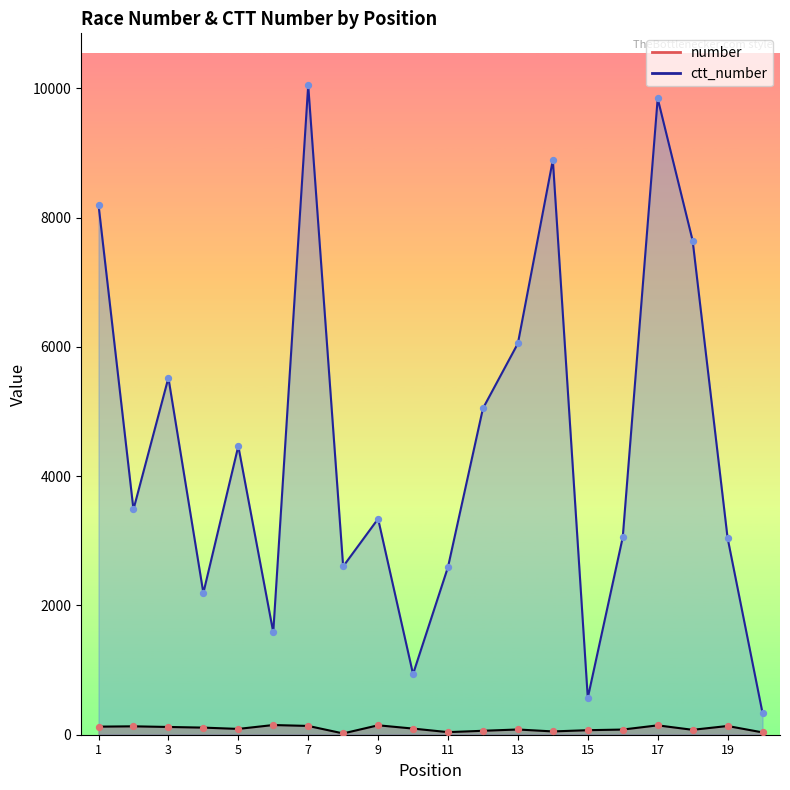

Which series reaches the maximum Y coordinate?

ctt_number